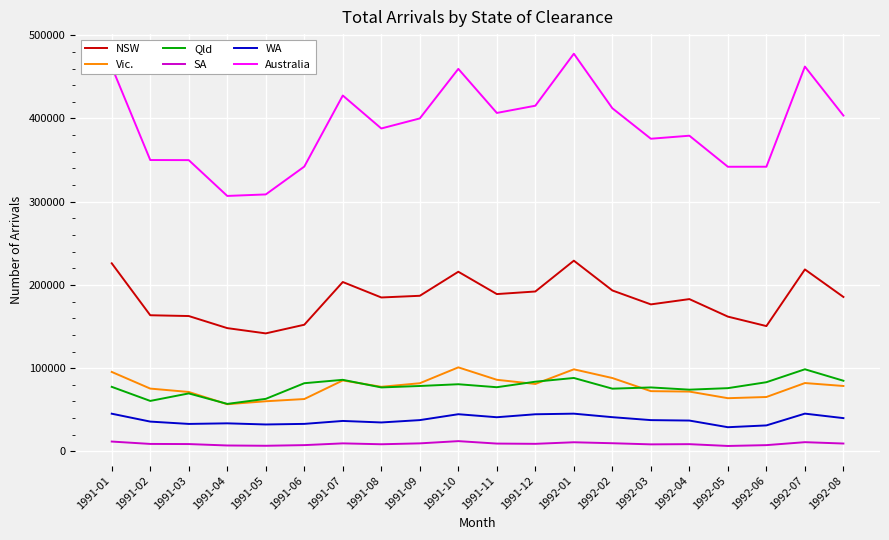

Which series changed the most between 1991-10 and 1992-04?

Australia